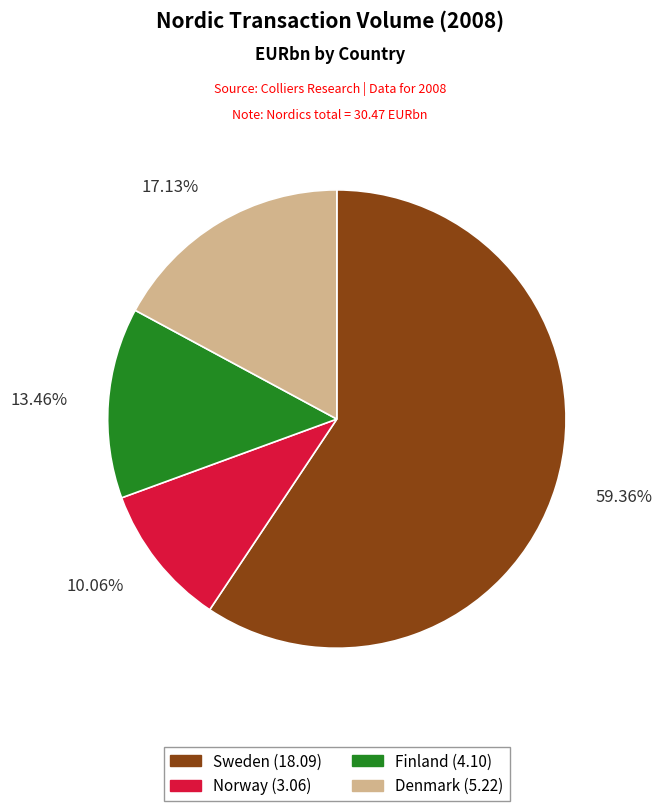

The Sweden slice represents 59% of the pie. True or false?

True